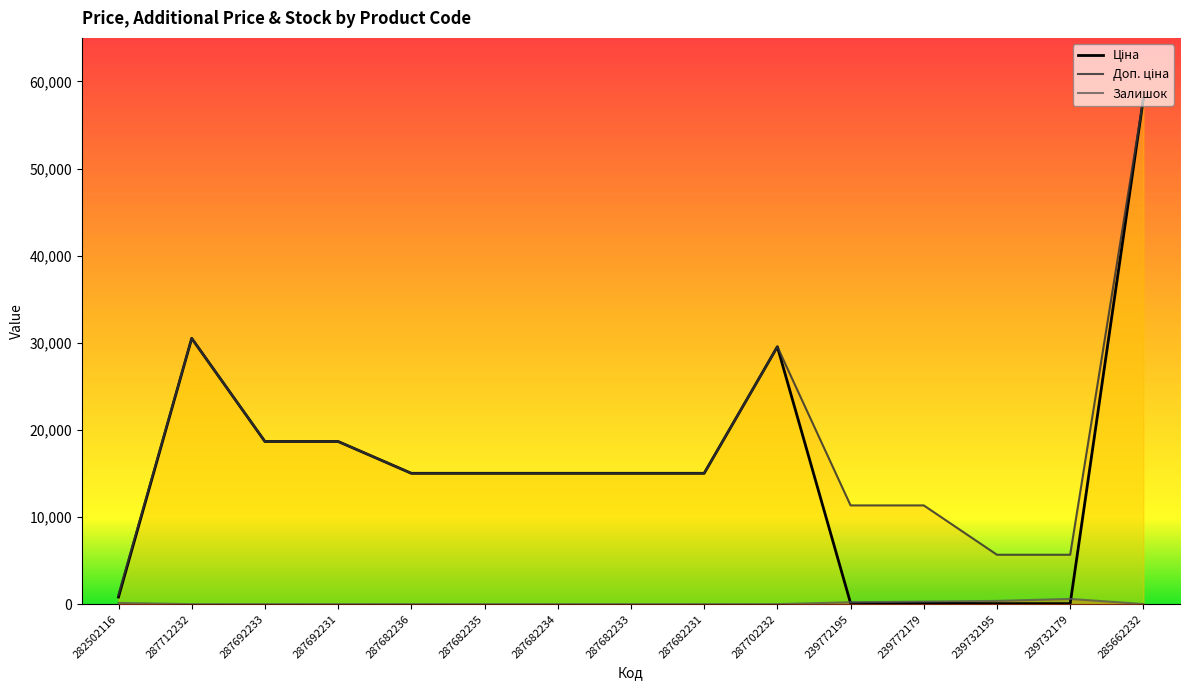

At how many categories does at least one series exceed 4503?

14